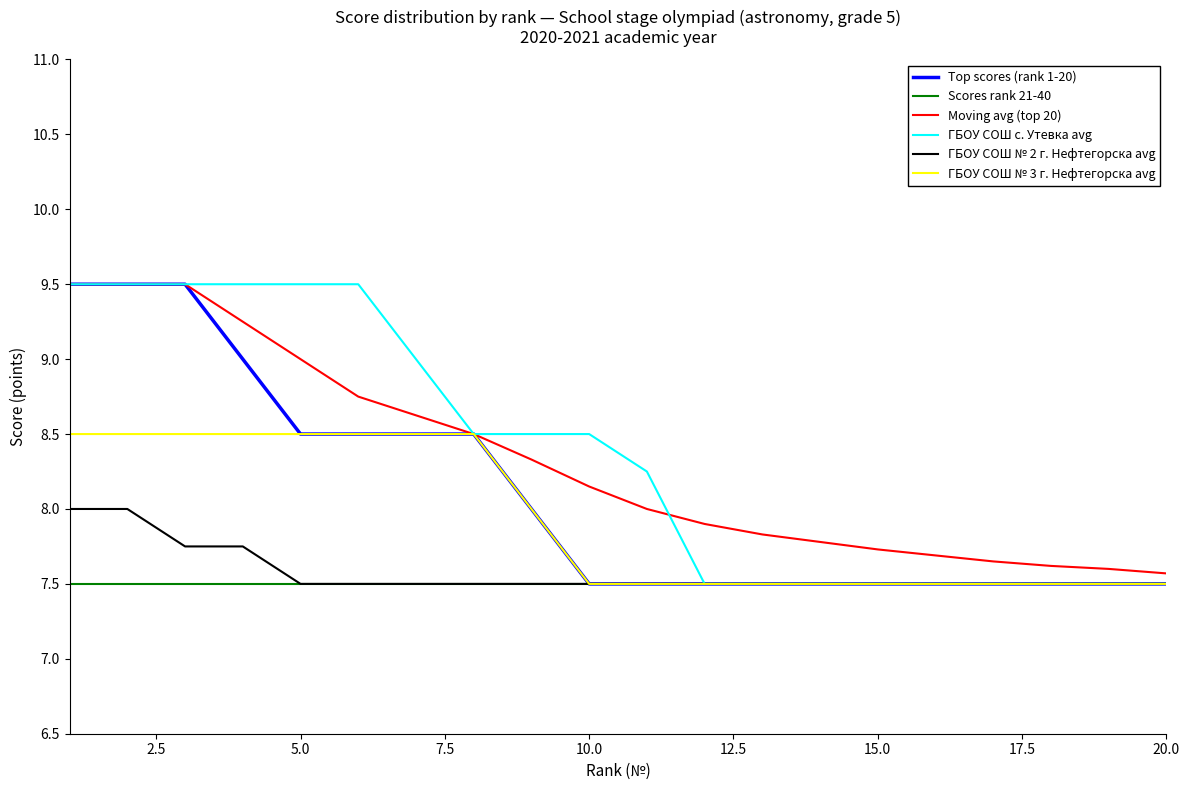

What is the highest value of the ГБОУ СОШ № 2 г. Нефтегорска avg series?

8.0